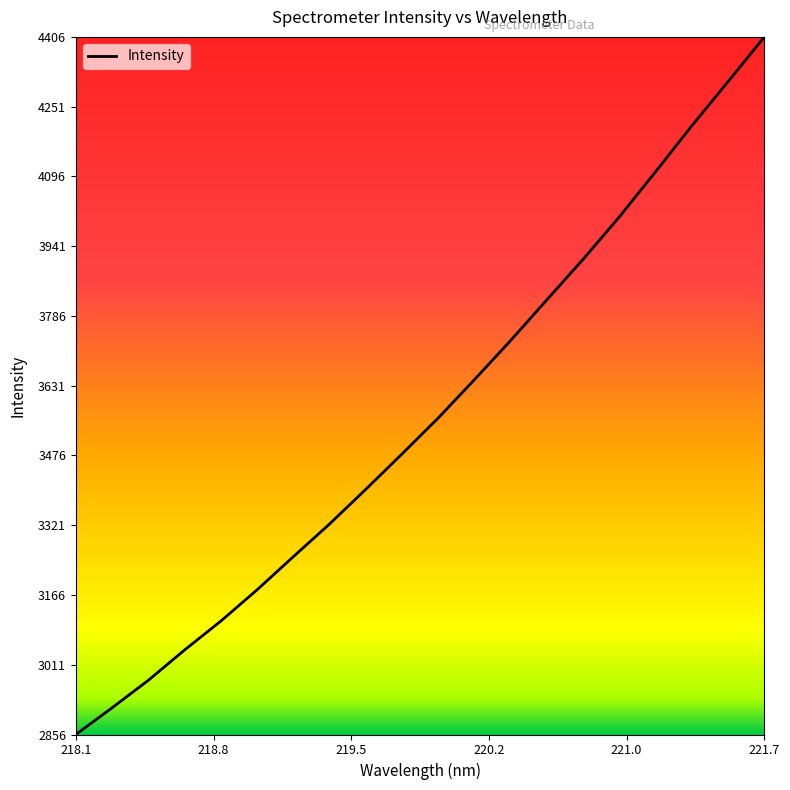

What is the difference between the maximum and minimum values?

1549.4